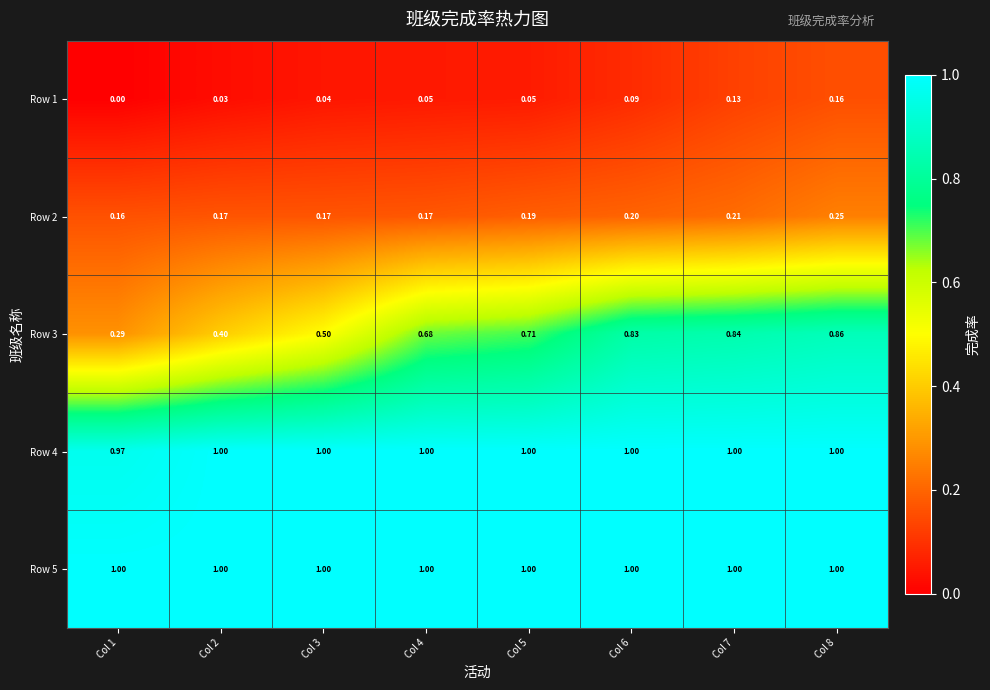

How many distinct data groups are displayed?

5